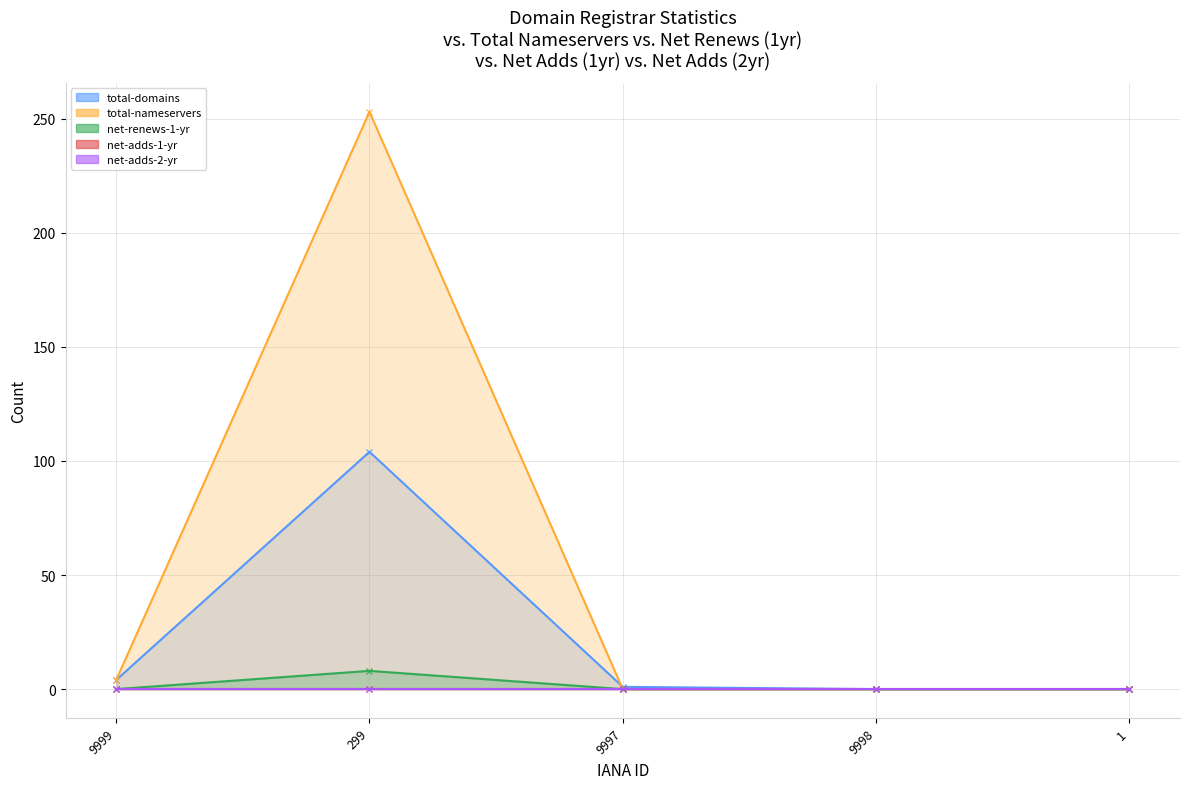

What is the sum of all total-domains values?

109